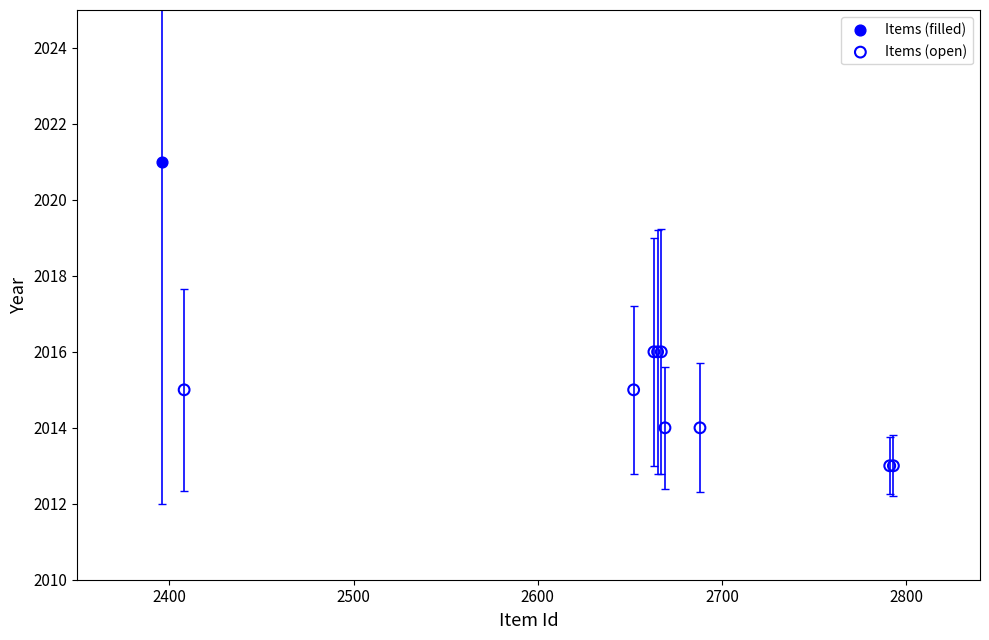

What are all the series names shown in the legend?

Items (filled), Items (open)